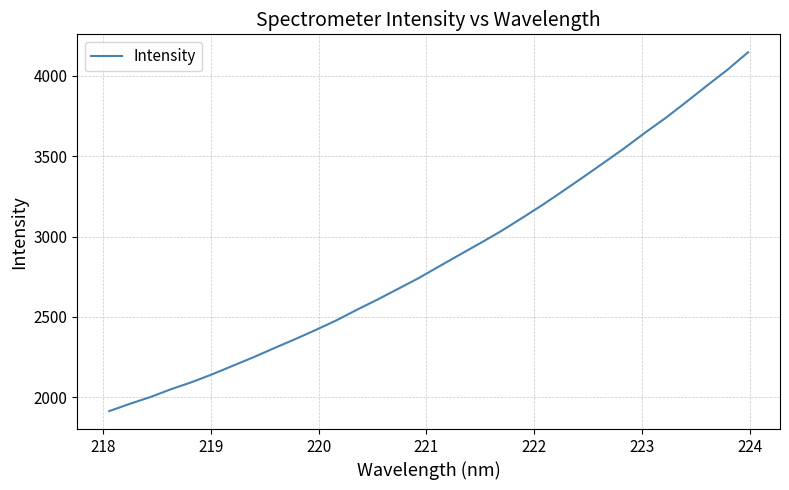

What is the smallest value displayed?

1914.0